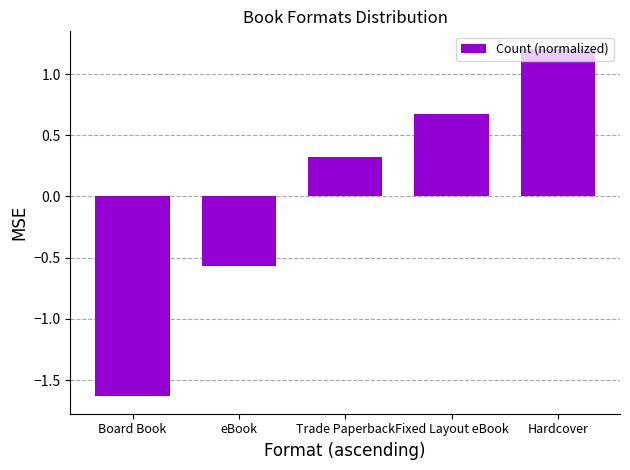

Rank the categories by value from highest to lowest.

Hardcover, Fixed Layout eBook, Trade Paperback, eBook, Board Book